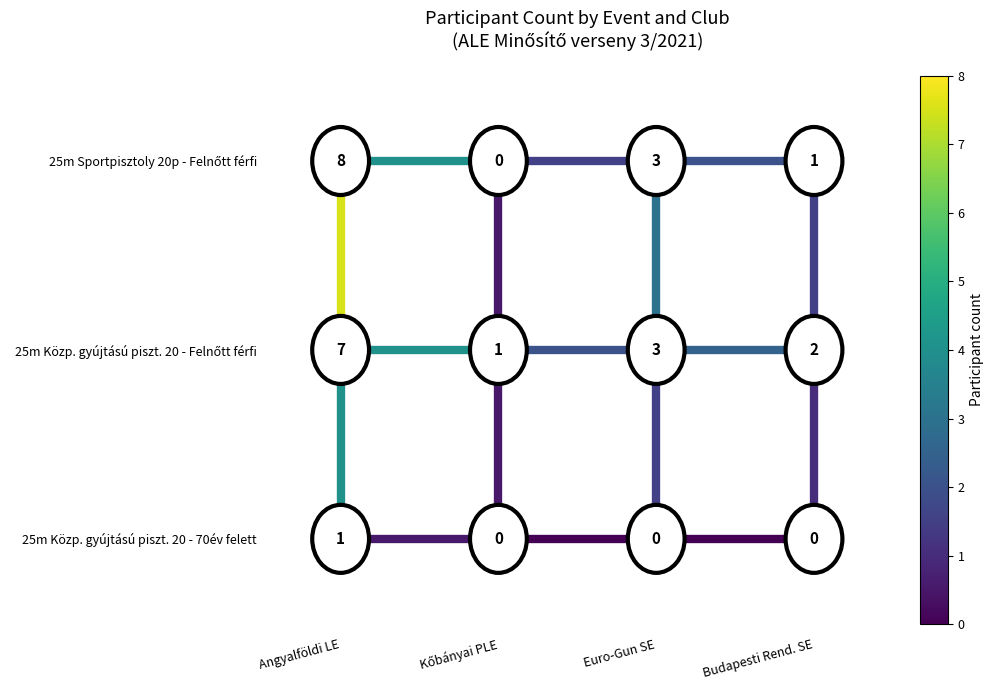

At which label does col0_row0 reach its peak?

Angyalföldi LE